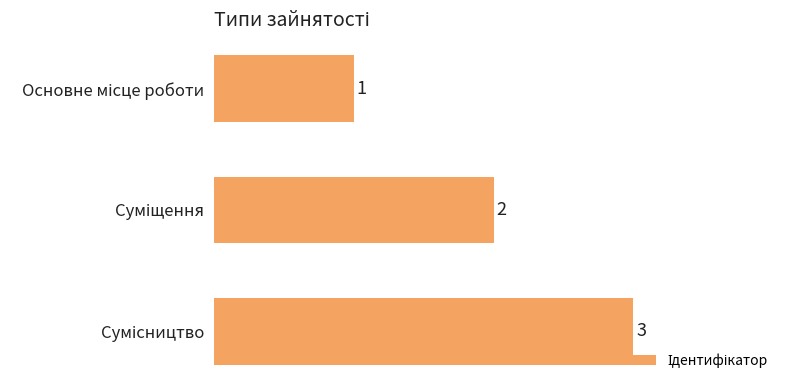

How many bars are there in total?

3